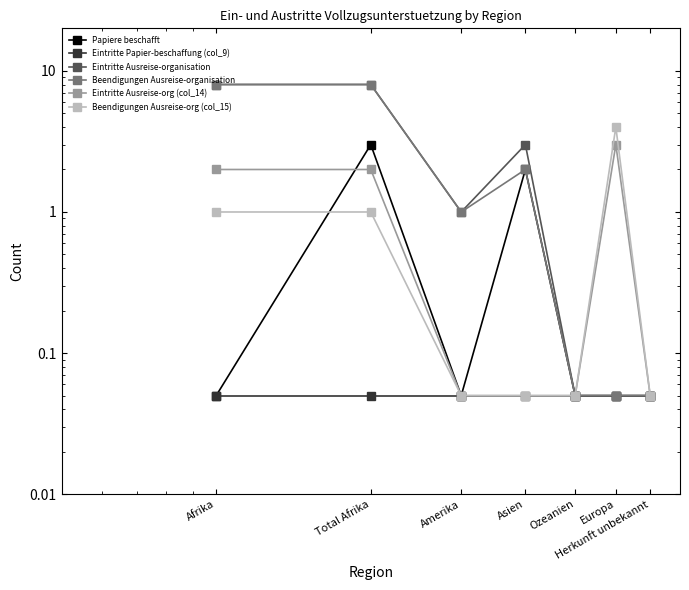

How many lines are shown in the chart?

6